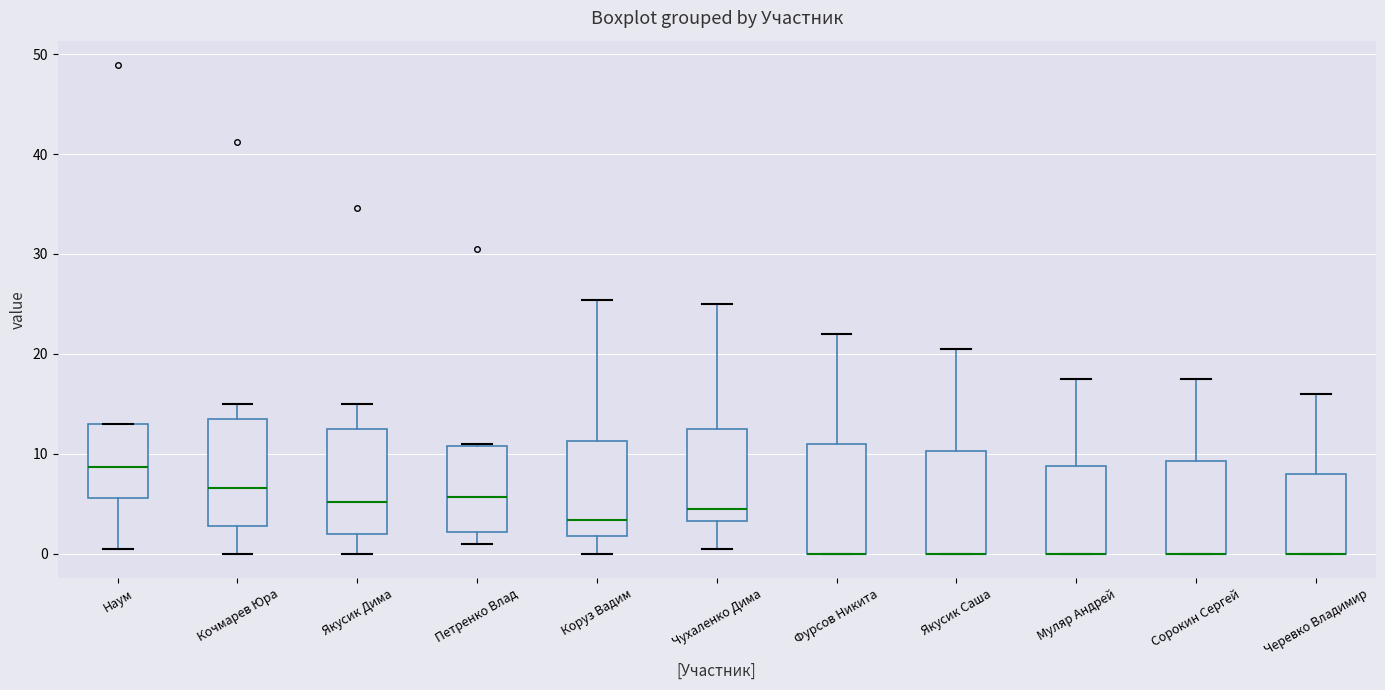

Where is the upper edge of the box for Якусик Саша on the y-axis? The values are not printed on the chart, so give them approximately, as read against the axis.

10